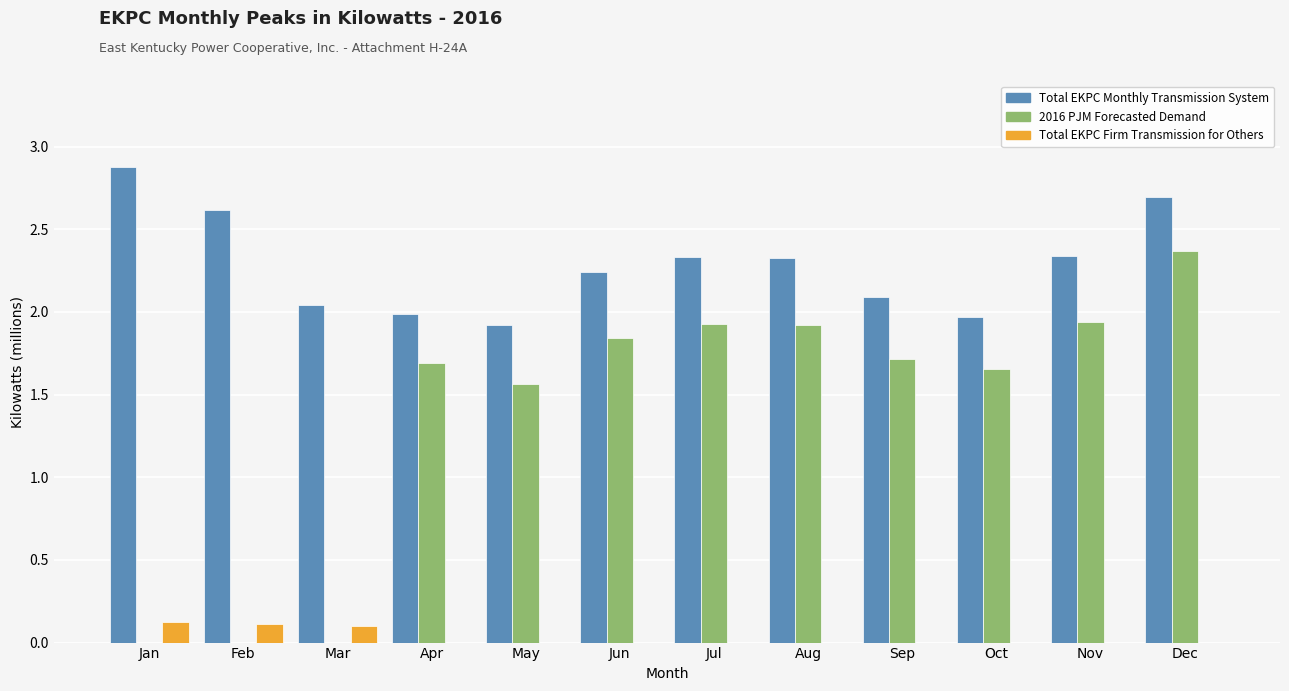

Are the bars horizontal?

No